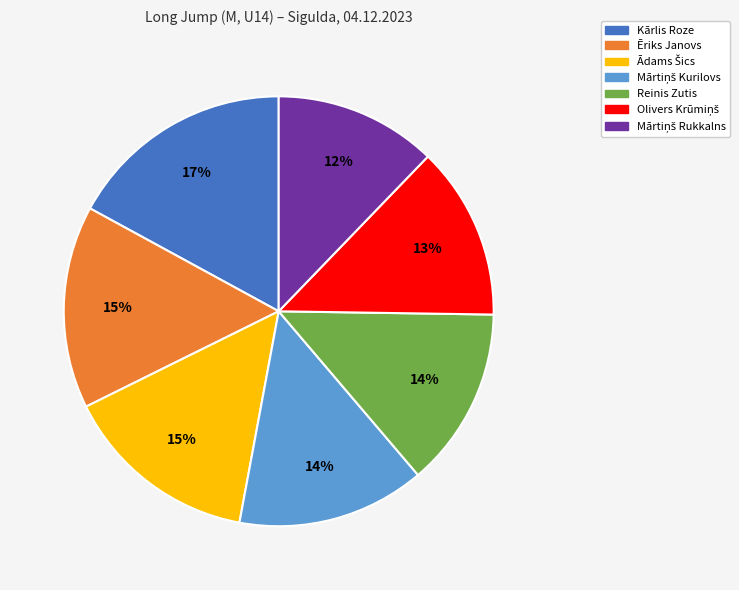

Which slice is the largest?

Kārlis Roze